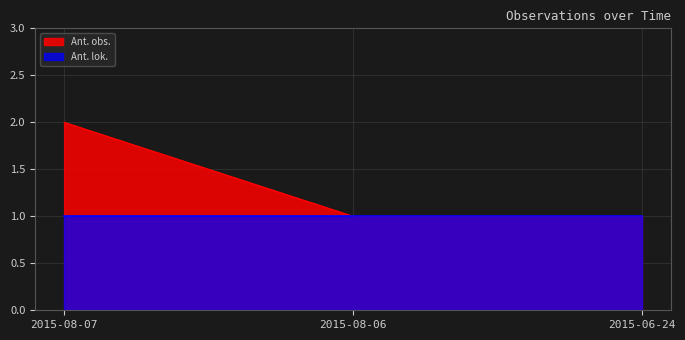

Reading left to right, list all the values displayed in this chart.

2015-08-07=2	2015-08-06=1	2015-06-24=1